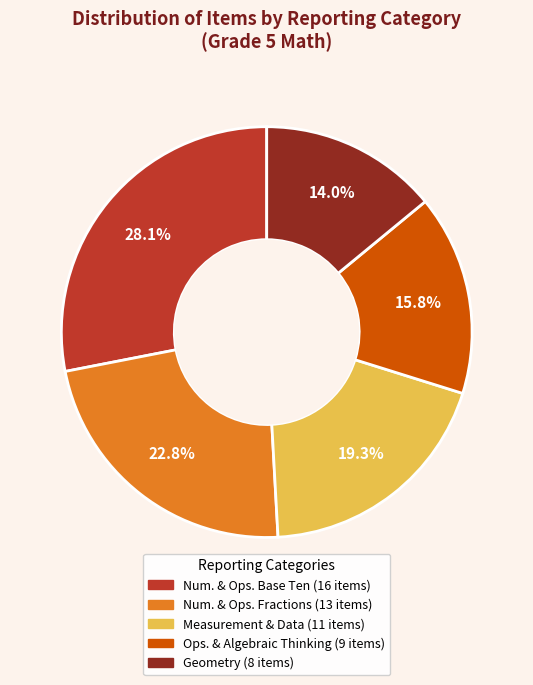

Is there a majority slice in this chart?

No